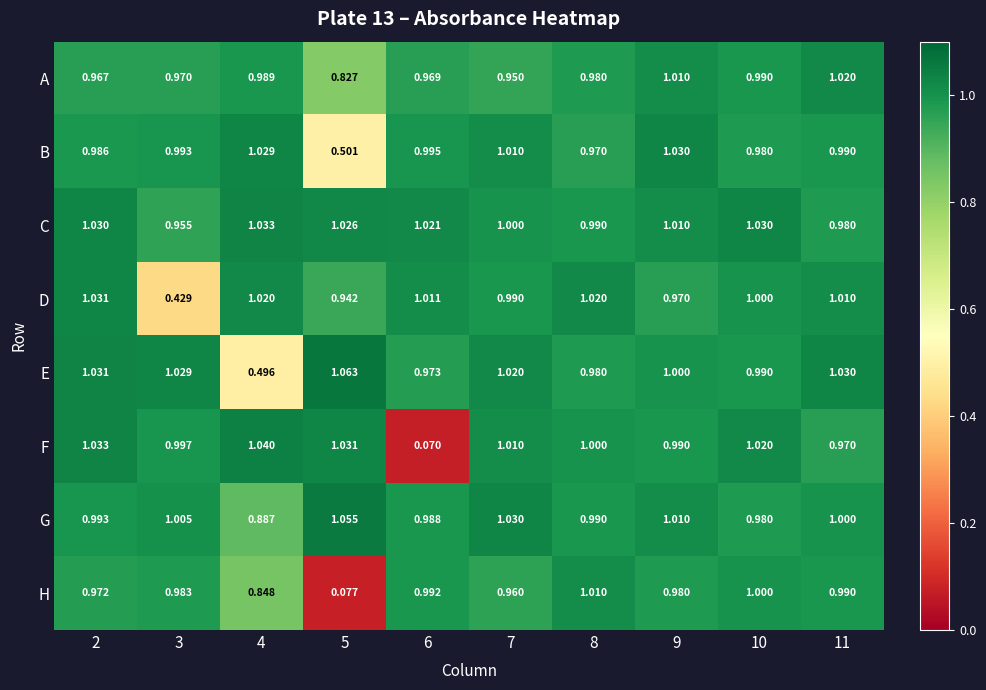

Which series has the largest total across all categories?

C